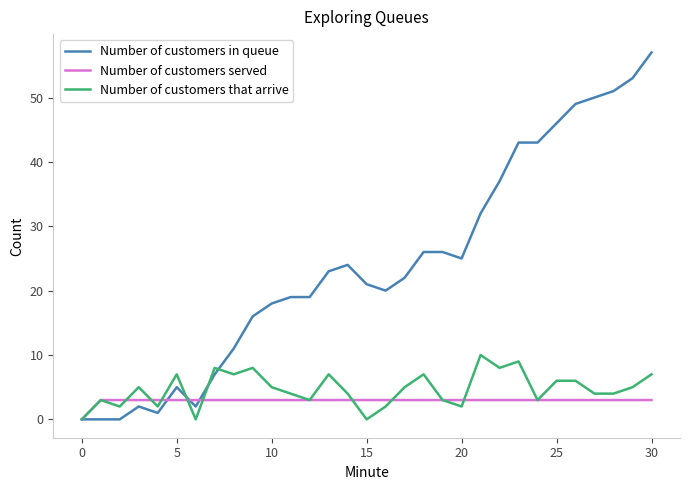

How many categories are shown in the chart?

31